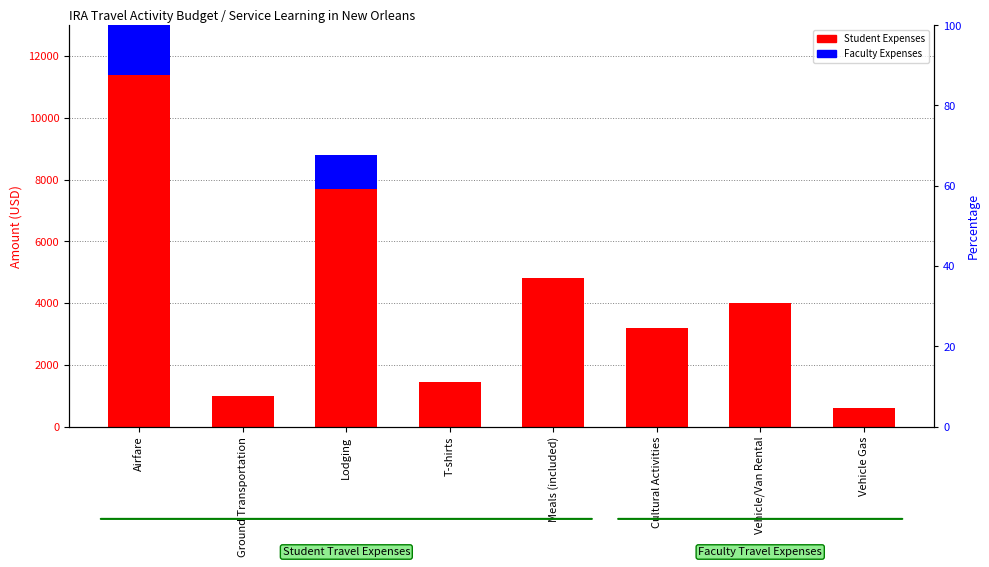

Is it true that Faculty Expenses equals 0 at Ground Transportation?

True